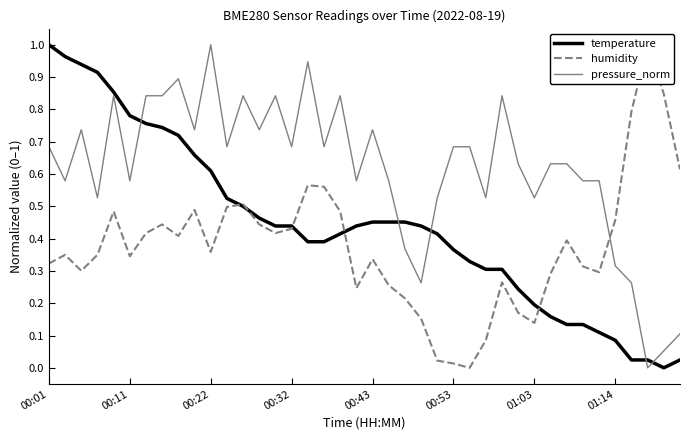

What are all the series names shown in the legend?

temperature, humidity, pressure_norm